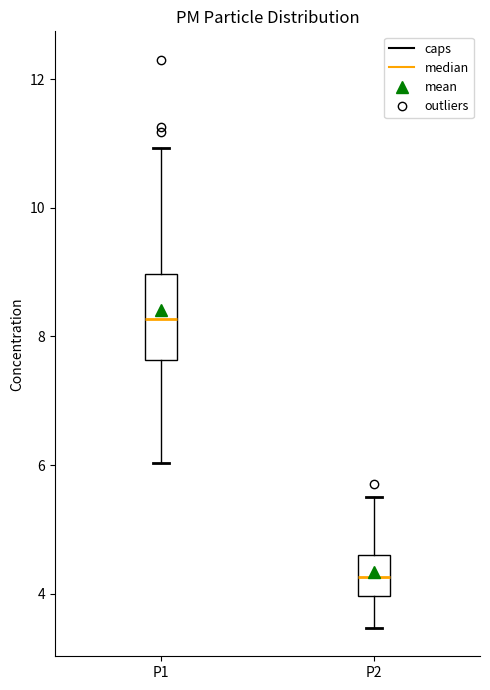

Where is the upper edge of the box for P2 on the y-axis? The values are not printed on the chart, so give them approximately, as read against the axis.

4.6